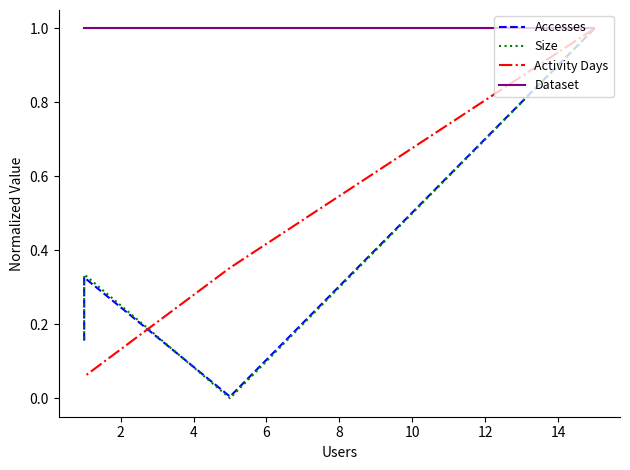

What is the value of the Dataset point at the 4th from the left?

1.0